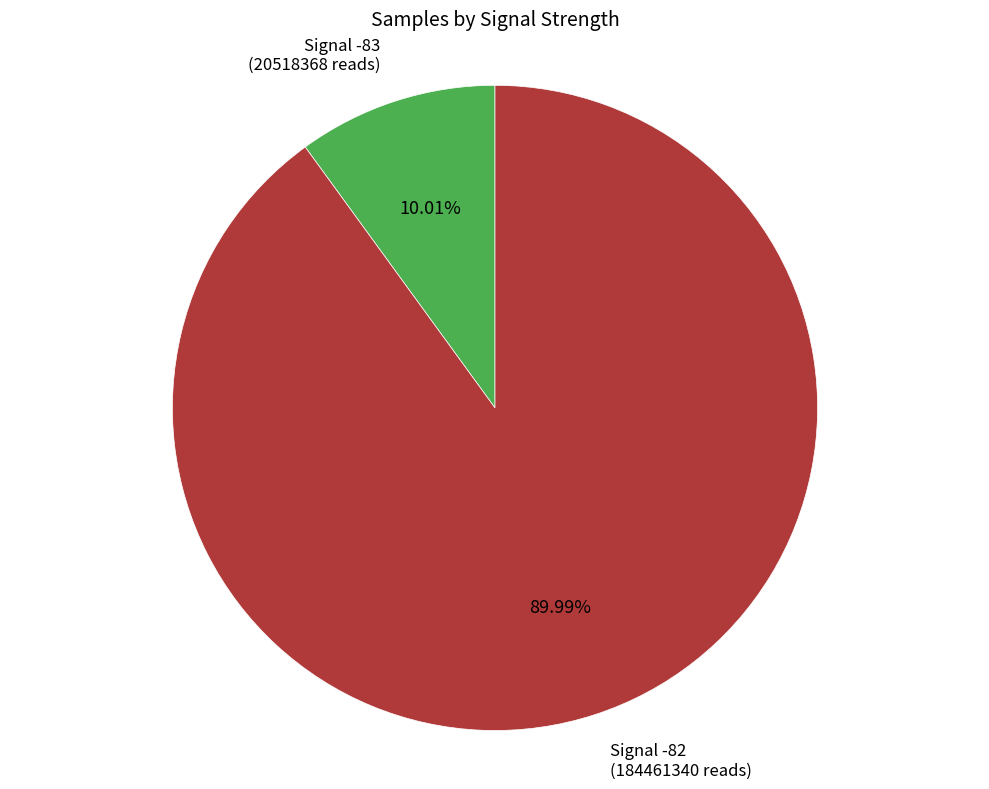

How many segments does this pie chart have?

2